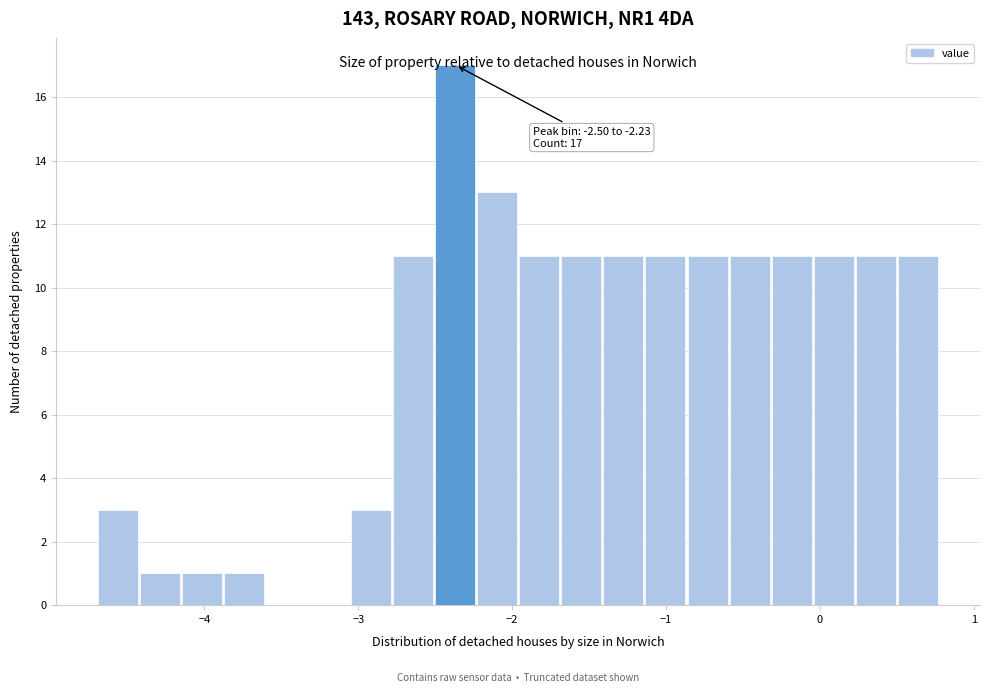

Around what value on the x-axis is the tallest bar? Give the approximate position of its centre, as read against the axis.

-2.4